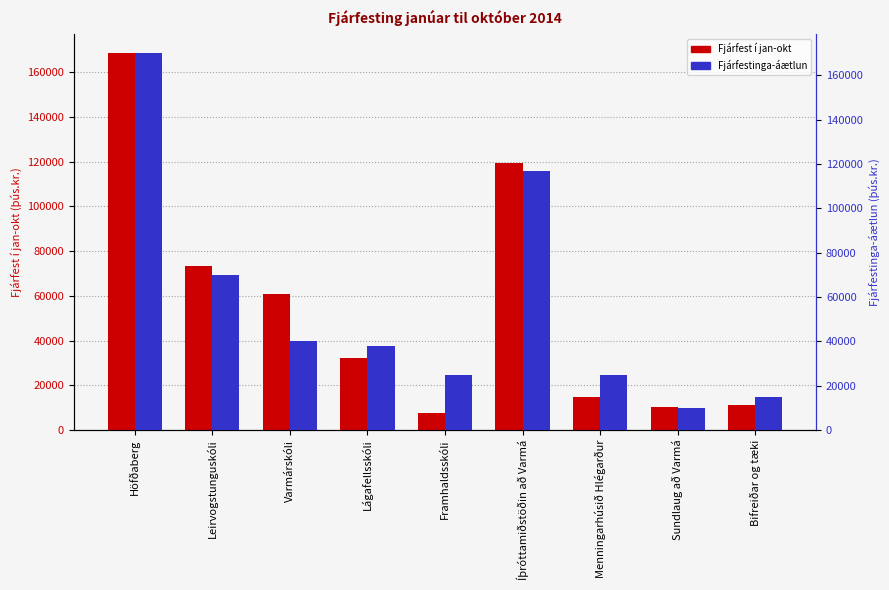

At which category does the chart reach its minimum across all series?

Framhaldsskóli